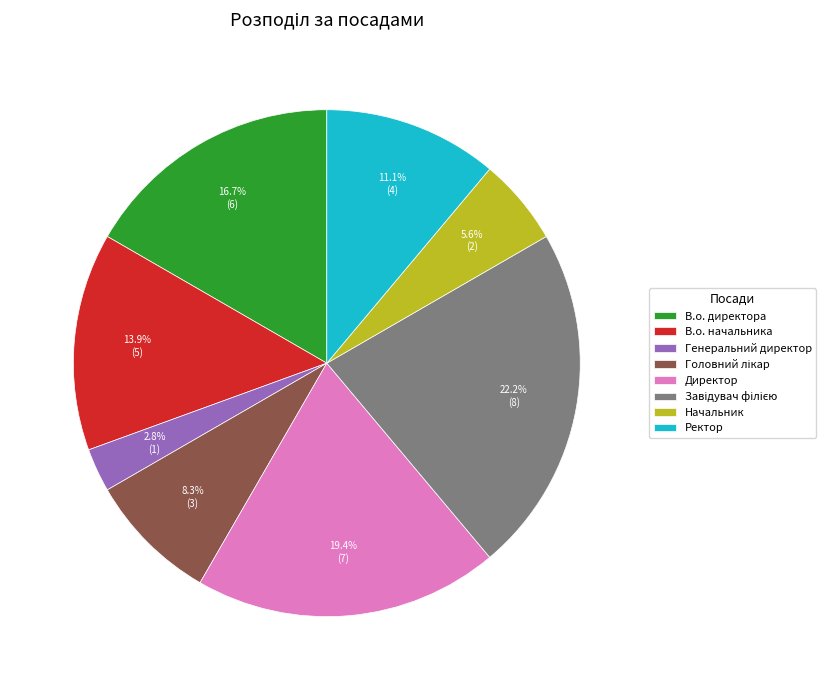

How much of the chart is everything except Генеральний директор?

97.2%